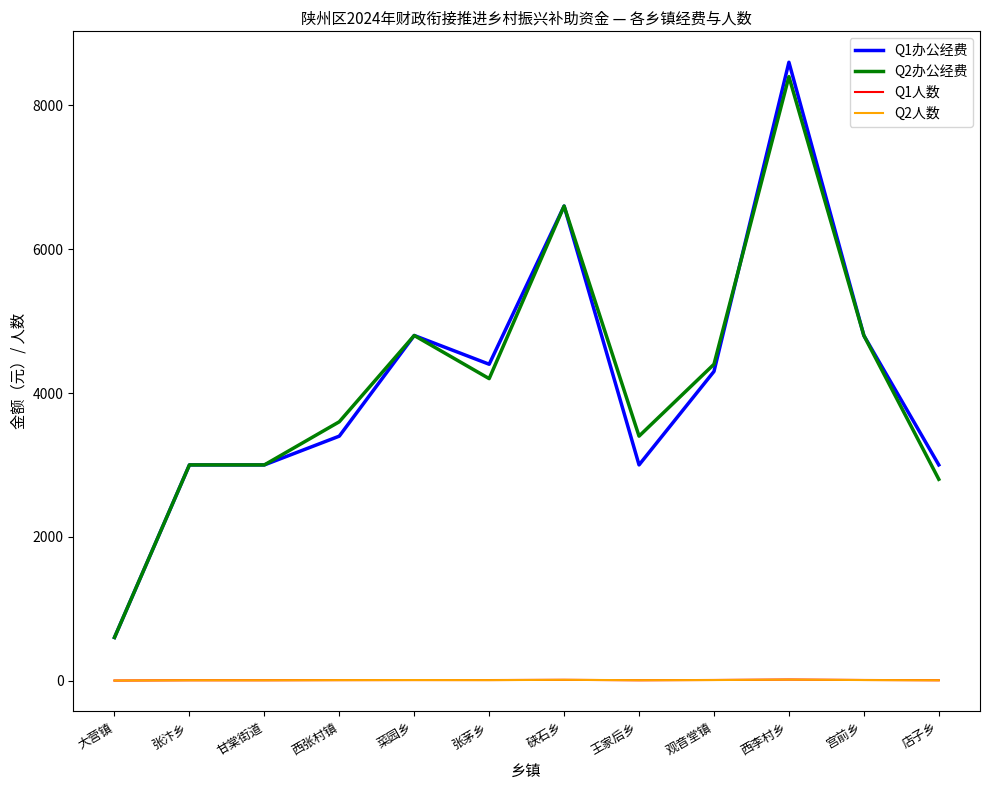

What is the greatest value displayed?

8600